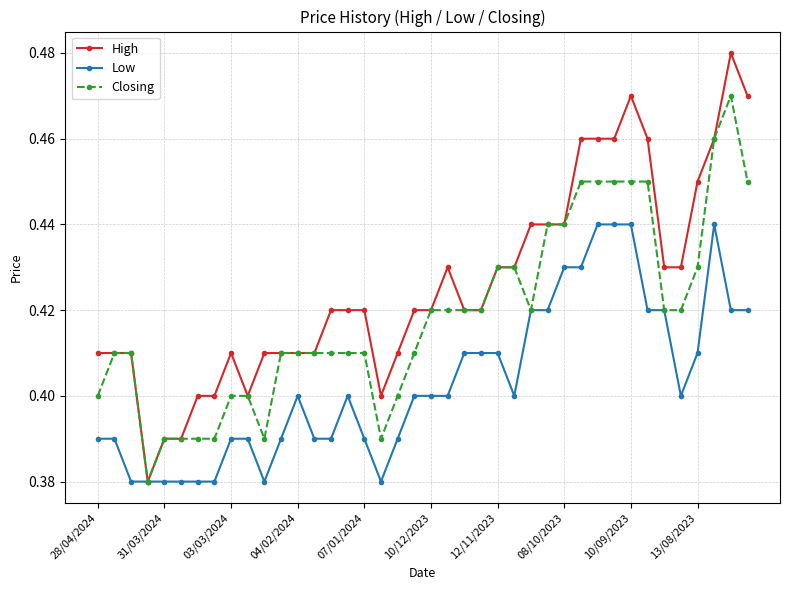

What is the difference between the maximum and minimum values in the High series?

0.1